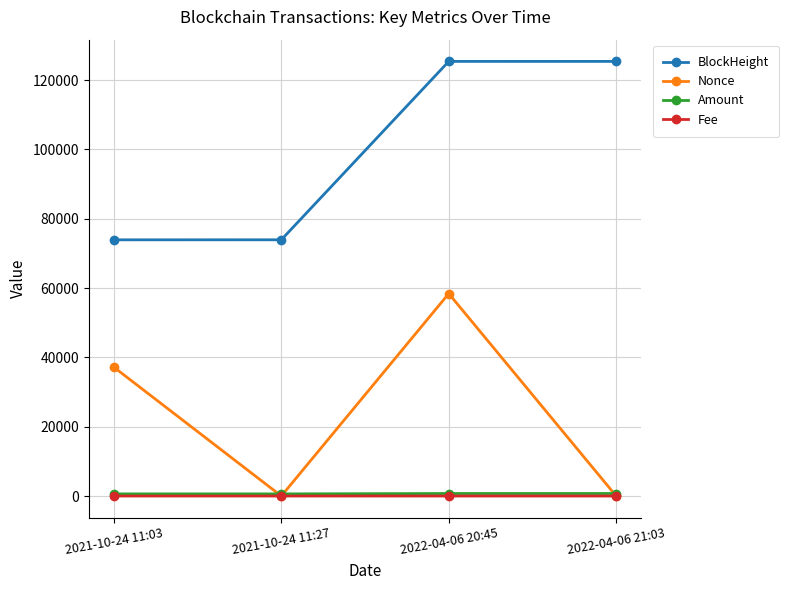

Which series changed the most between 2021-10-24 11:27 and 2022-04-06 20:45?

Nonce